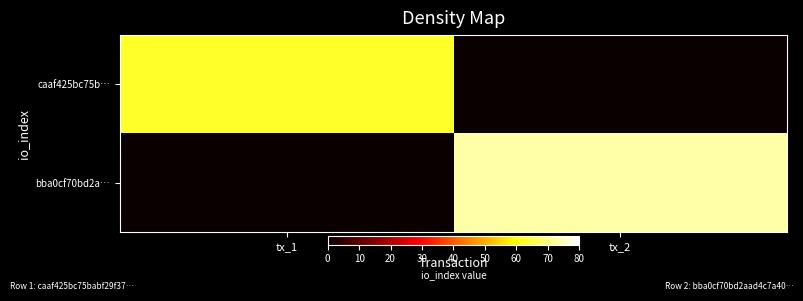

Which has a higher value, tx_2 or tx_1?

tx_1